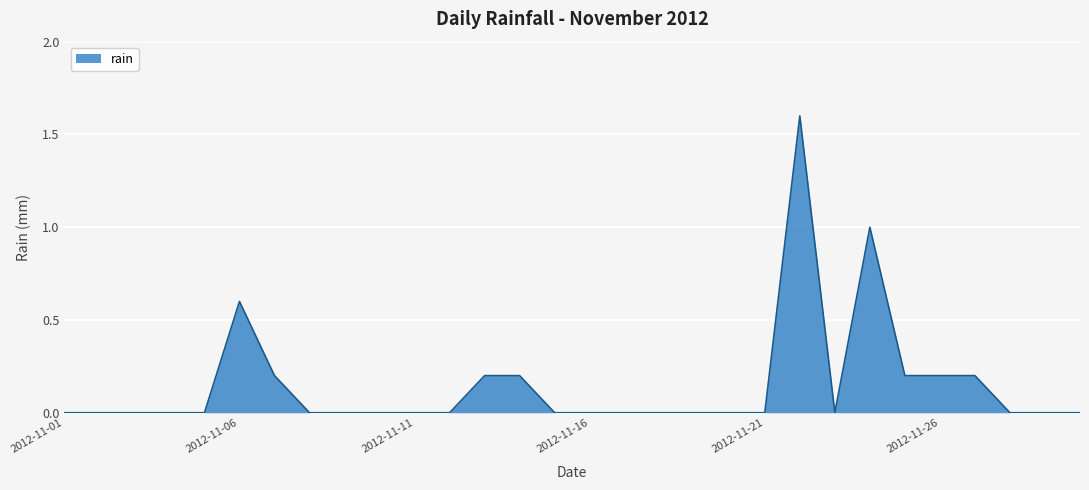

How many lines are shown in the chart?

1